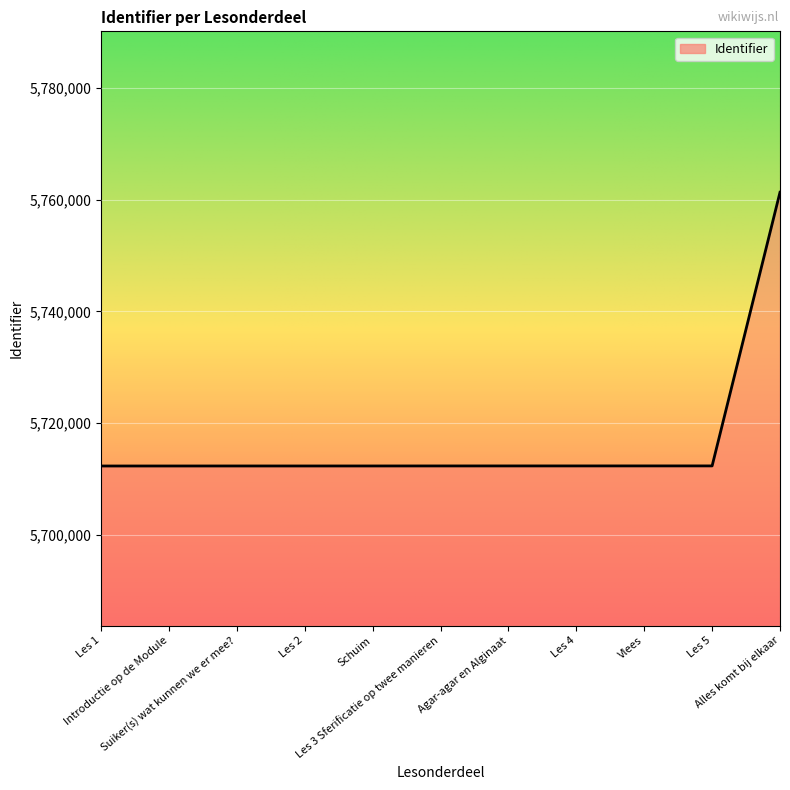

What is the ratio of the value at Vlees to the value at Introductie op de Module?

1.0